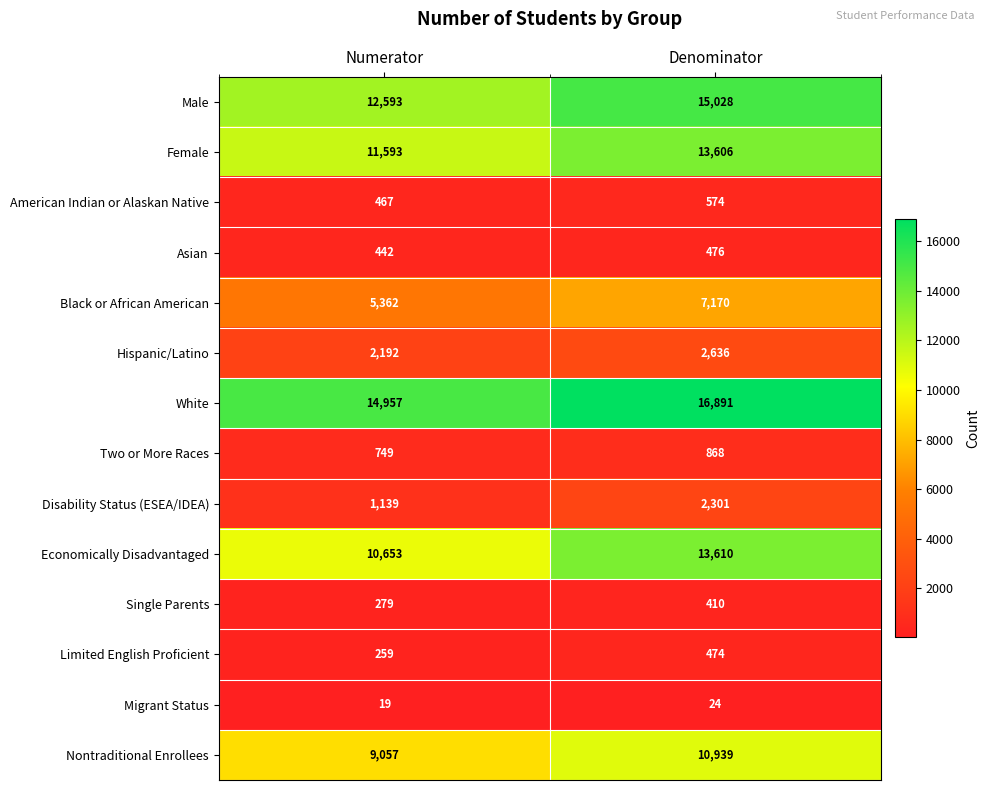

At Denominator, list the series in order from largest to smallest.

White, Male, Economically Disadvantaged, Female, Nontraditional Enrollees, Black or African American, Hispanic/Latino, Disability Status (ESEA/IDEA), Two or More Races, American Indian or Alaskan Native, Asian, Limited English Proficient, Single Parents, Migrant Status